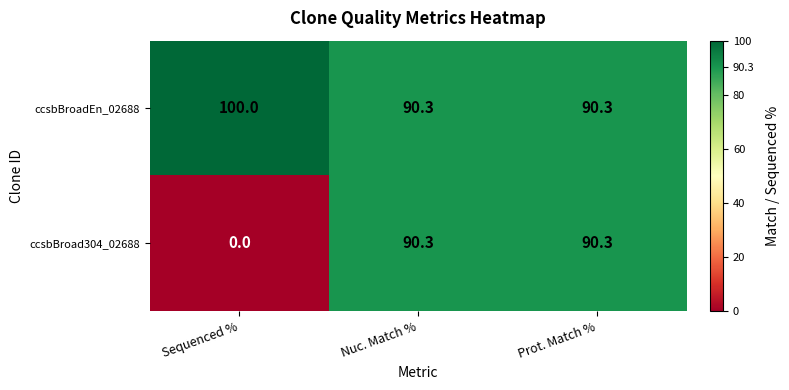

The ccsbBroad304_02688 series shows 56.9 at Sequenced %. True or false?

False